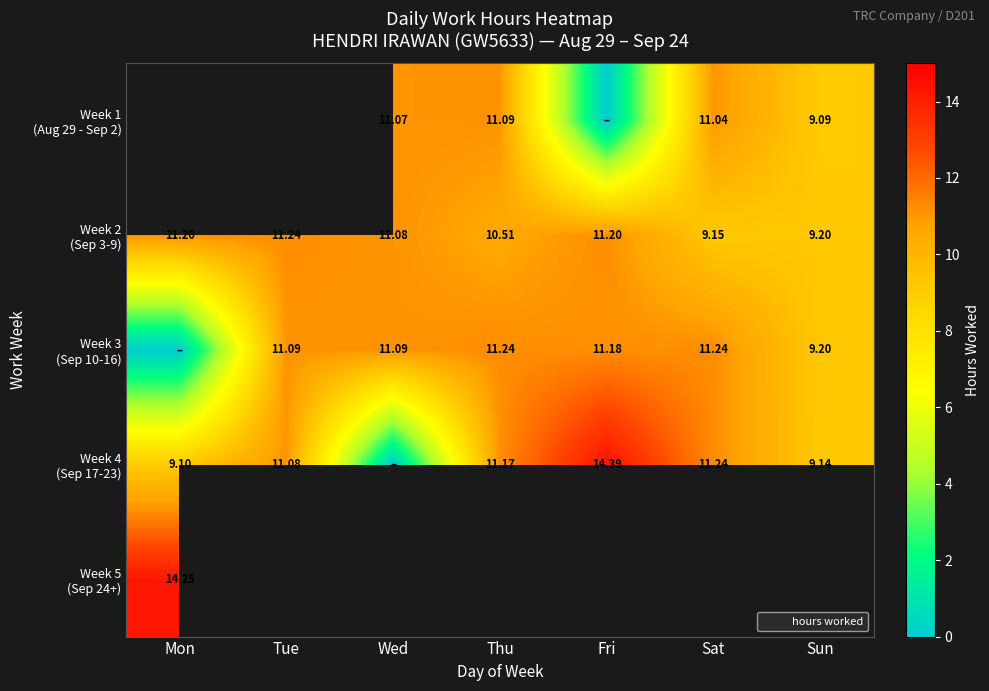

Is the value of Week 5 (Sep 24+) at Sun greater than the value of Week 1 (Aug 29 - Sep 2) at Sun?

No